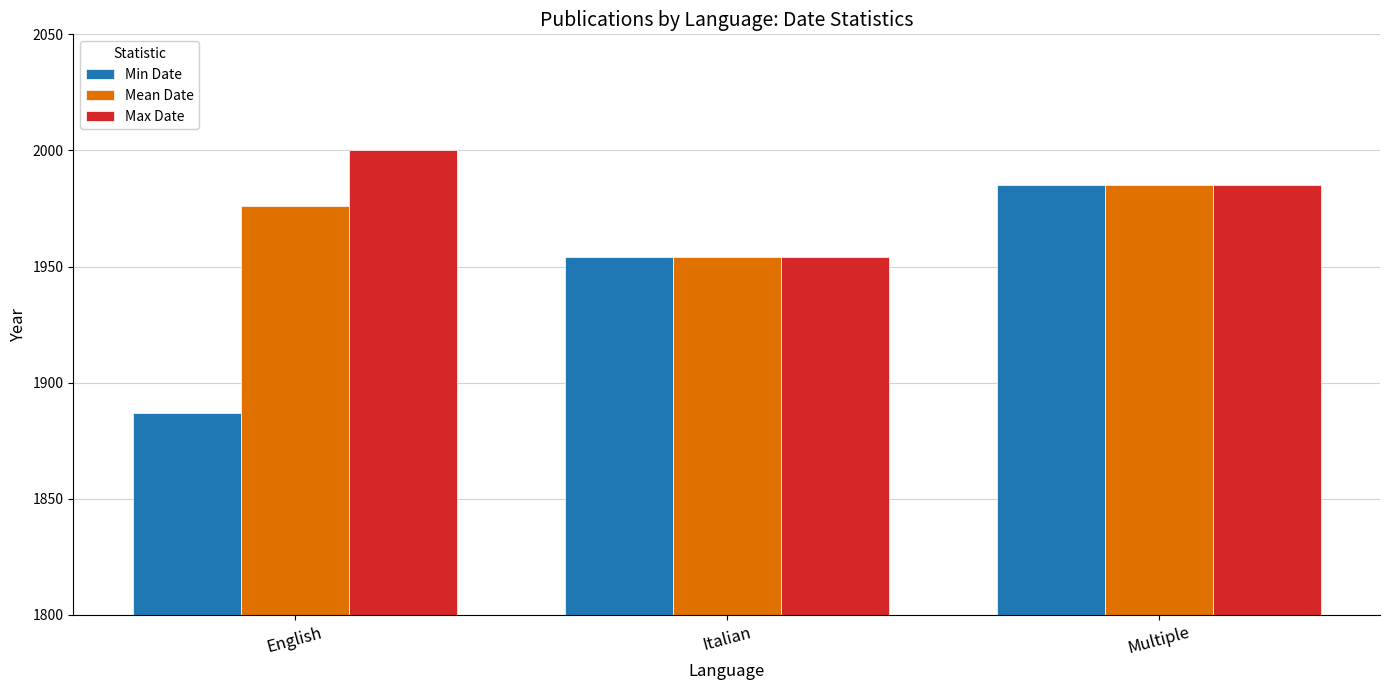

Reading left to right, what are all the values shown in this chart?

Min Date: 1887	1954	1985
Mean Date: 1976	1954	1985
Max Date: 2000	1954	1985